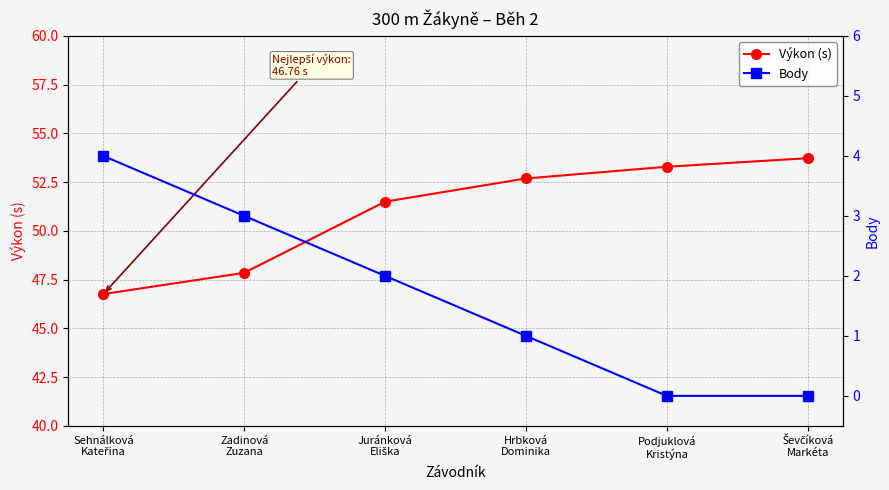

Rank the series at Hrbková
Dominika from highest to lowest value.

Výkon (s), Body